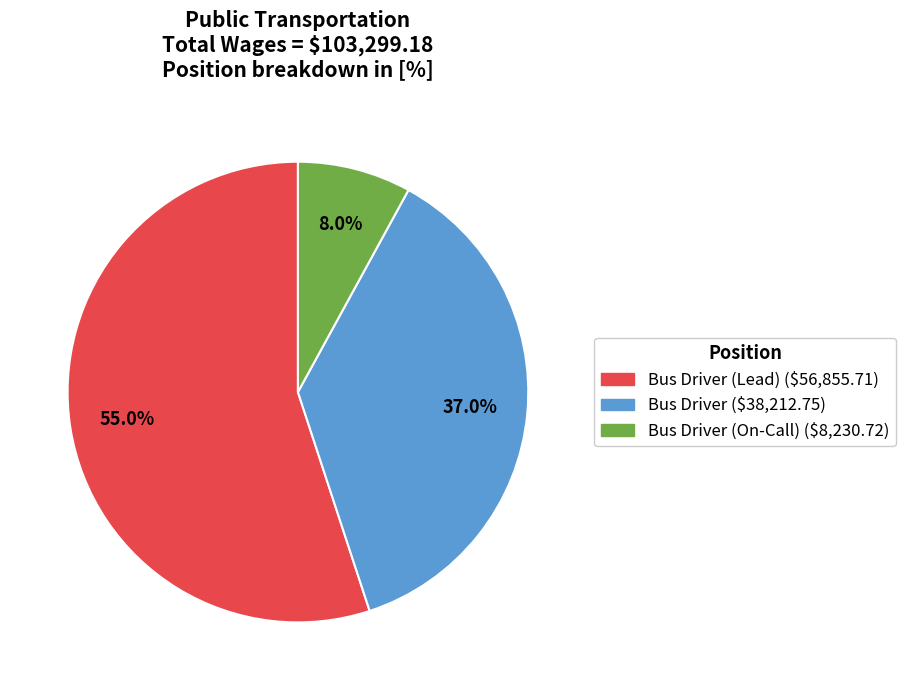

Is there a majority slice in this chart?

Yes